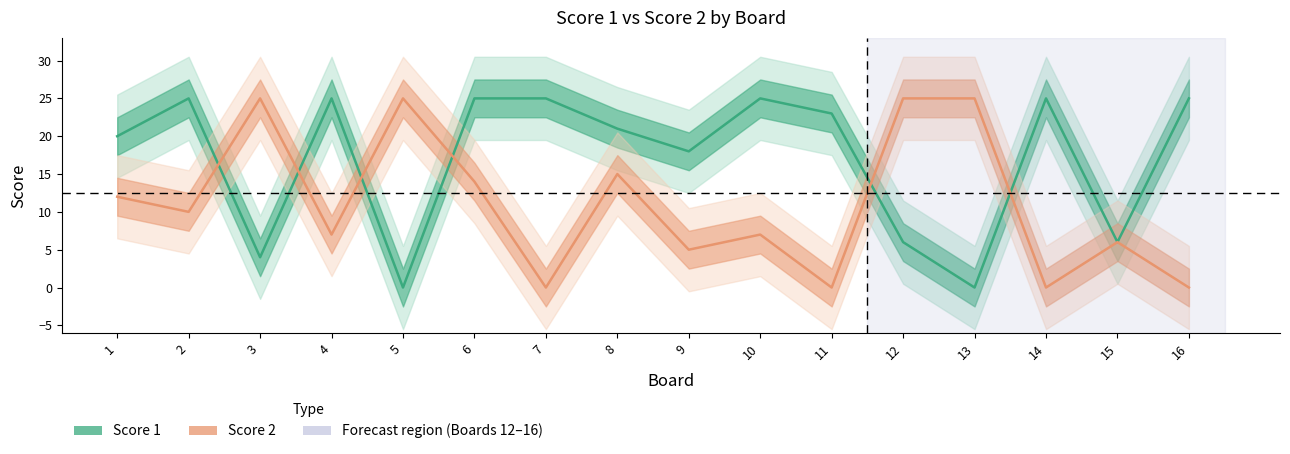

How many times do Score 1 and Score 2 cross each other?

6